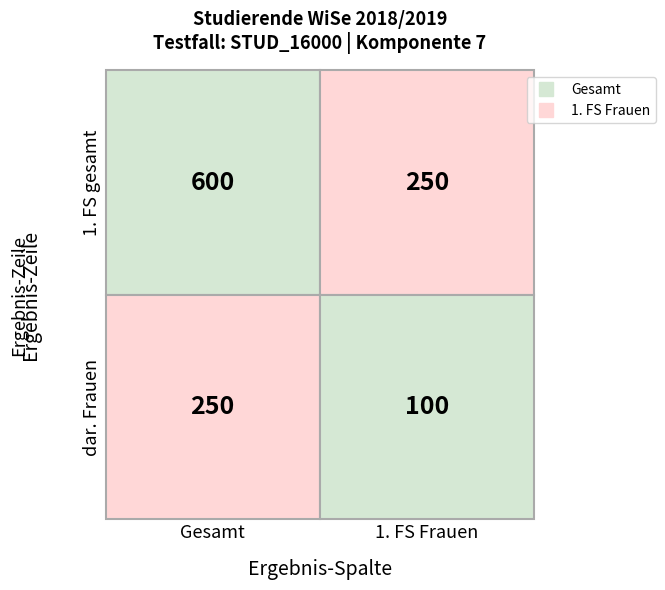

How many values in the Gesamt series are below 250?

1